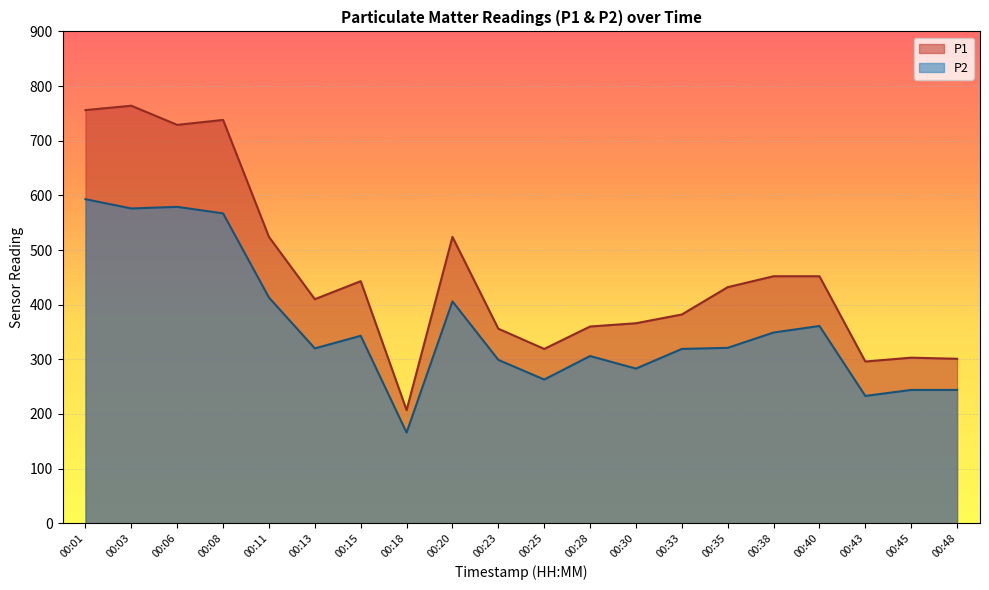

At which label does P2 first exceed 321?

00:01